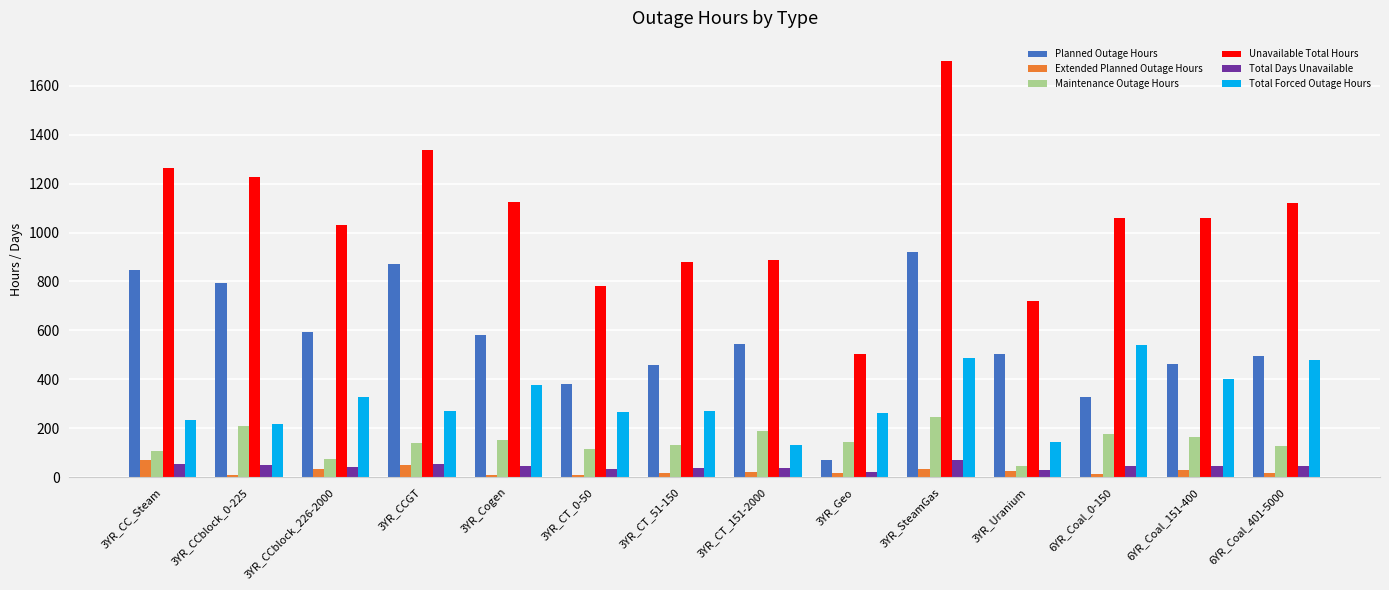

Is the value of Total Forced Outage Hours at 3YR_CT_0-50 greater than the value of Unavailable Total Hours at 3YR_Uranium?

No